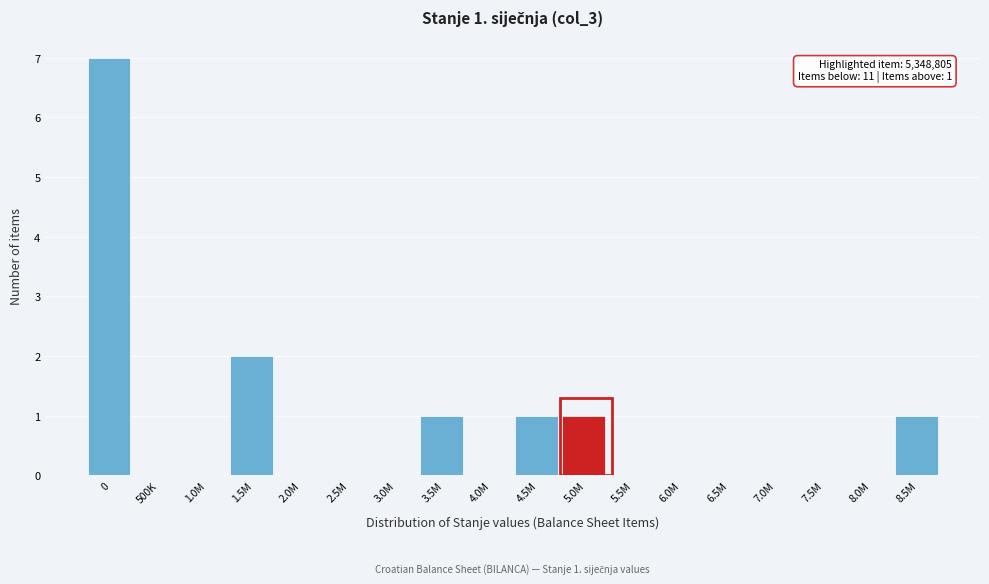

Reading left to right, transcribe all the data shown in this chart.

0=7	500K=0	1.0M=0	1.5M=2	2.0M=0	2.5M=0	3.0M=0	3.5M=1	4.0M=0	4.5M=1	5.0M=1	5.5M=0	6.0M=0	6.5M=0	7.0M=0	7.5M=0	8.0M=0	8.5M=1